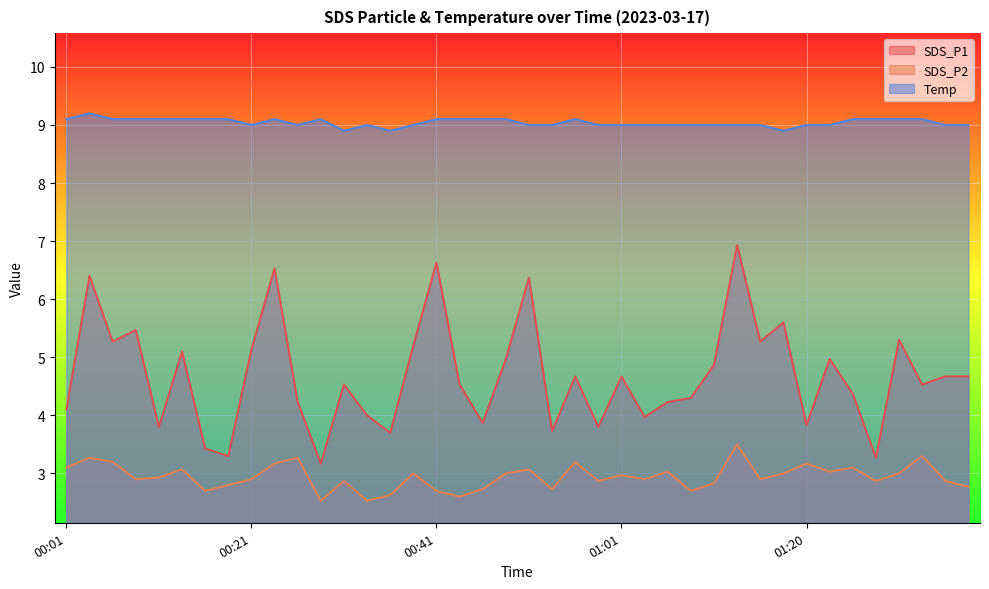

Rank the series by their average value, from lowest to highest.

SDS_P2, SDS_P1, Temp